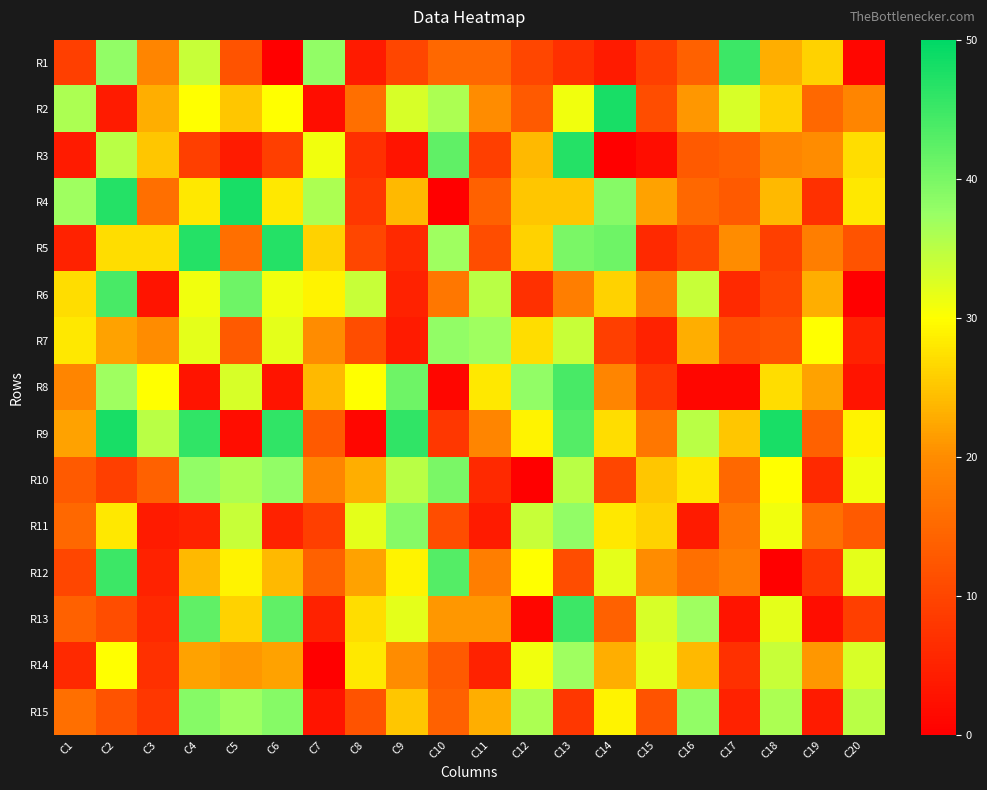

Reading right to left, transcribe all the data shown in this chart.

R1: C20=1	C19=26	C18=23	C17=45	C16=14	C15=9	C14=4	C13=7	C12=10	C11=15	C10=15	C9=10	C8=4	C7=38	C6=0	C5=12	C4=34	C3=19	C2=38	C1=9
R2: C20=19	C19=15	C18=26	C17=33	C16=21	C15=11	C14=48	C13=31	C12=13	C11=20	C10=36	C9=33	C8=16	C7=2	C6=30	C5=25	C4=30	C3=23	C2=4	C1=36
R3: C20=27	C19=20	C18=19	C17=14	C16=13	C15=2	C14=0	C13=47	C12=24	C11=9	C10=42	C9=3	C8=7	C7=31	C6=9	C5=4	C4=9	C3=25	C2=35	C1=4
R4: C20=28	C19=7	C18=24	C17=13	C16=15	C15=22	C14=39	C13=25	C12=25	C11=14	C10=0	C9=24	C8=8	C7=36	C6=28	C5=48	C4=28	C3=16	C2=47	C1=37
R5: C20=12	C19=18	C18=9	C17=20	C16=10	C15=6	C14=41	C13=40	C12=26	C11=11	C10=37	C9=6	C8=10	C7=26	C6=47	C5=16	C4=47	C3=27	C2=27	C1=5
R6: C20=0	C19=23	C18=10	C17=6	C16=34	C15=18	C14=26	C13=18	C12=7	C11=35	C10=17	C9=5	C8=34	C7=29	C6=31	C5=41	C4=31	C3=3	C2=44	C1=27
R7: C20=5	C19=30	C18=12	C17=11	C16=23	C15=5	C14=9	C13=34	C12=27	C11=37	C10=38	C9=4	C8=11	C7=20	C6=32	C5=13	C4=32	C3=20	C2=22	C1=28
R8: C20=3	C19=22	C18=27	C17=1	C16=1	C15=8	C14=19	C13=44	C12=38	C11=28	C10=1	C9=41	C8=30	C7=24	C6=3	C5=33	C4=3	C3=30	C2=37	C1=19
R9: C20=29	C19=14	C18=48	C17=25	C16=35	C15=17	C14=27	C13=43	C12=29	C11=19	C10=8	C9=46	C8=1	C7=13	C6=46	C5=2	C4=46	C3=35	C2=48	C1=22
R10: C20=31	C19=6	C18=30	C17=15	C16=28	C15=25	C14=10	C13=35	C12=0	C11=6	C10=40	C9=35	C8=23	C7=19	C6=38	C5=36	C4=38	C3=14	C2=9	C1=13
R11: C20=13	C19=16	C18=31	C17=17	C16=4	C15=26	C14=28	C13=38	C12=34	C11=4	C10=11	C9=39	C8=32	C7=9	C6=5	C5=34	C4=5	C3=4	C2=28	C1=15
R12: C20=32	C19=8	C18=0	C17=18	C16=16	C15=20	C14=32	C13=11	C12=30	C11=18	C10=43	C9=29	C8=22	C7=14	C6=24	C5=29	C4=24	C3=5	C2=45	C1=10
R13: C20=9	C19=2	C18=32	C17=3	C16=37	C15=33	C14=14	C13=45	C12=1	C11=21	C10=21	C9=32	C8=27	C7=5	C6=42	C5=26	C4=42	C3=6	C2=11	C1=14
R14: C20=33	C19=21	C18=34	C17=7	C16=24	C15=32	C14=23	C13=37	C12=31	C11=5	C10=13	C9=20	C8=28	C7=0	C6=22	C5=21	C4=22	C3=7	C2=30	C1=6
R15: C20=35	C19=4	C18=36	C17=5	C16=38	C15=12	C14=29	C13=8	C12=36	C11=23	C10=14	C9=25	C8=12	C7=3	C6=39	C5=37	C4=39	C3=8	C2=12	C1=16